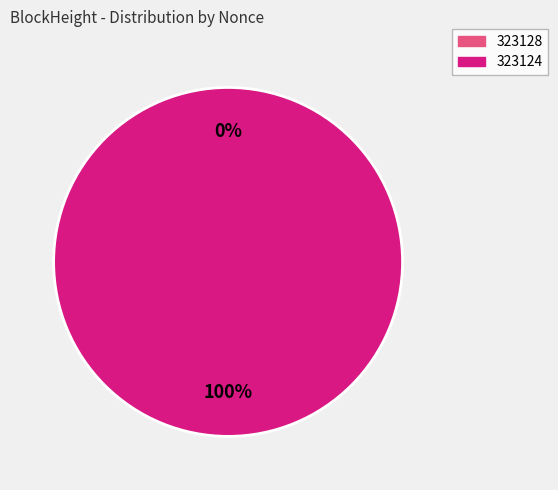

How many slices are in this pie chart?

2